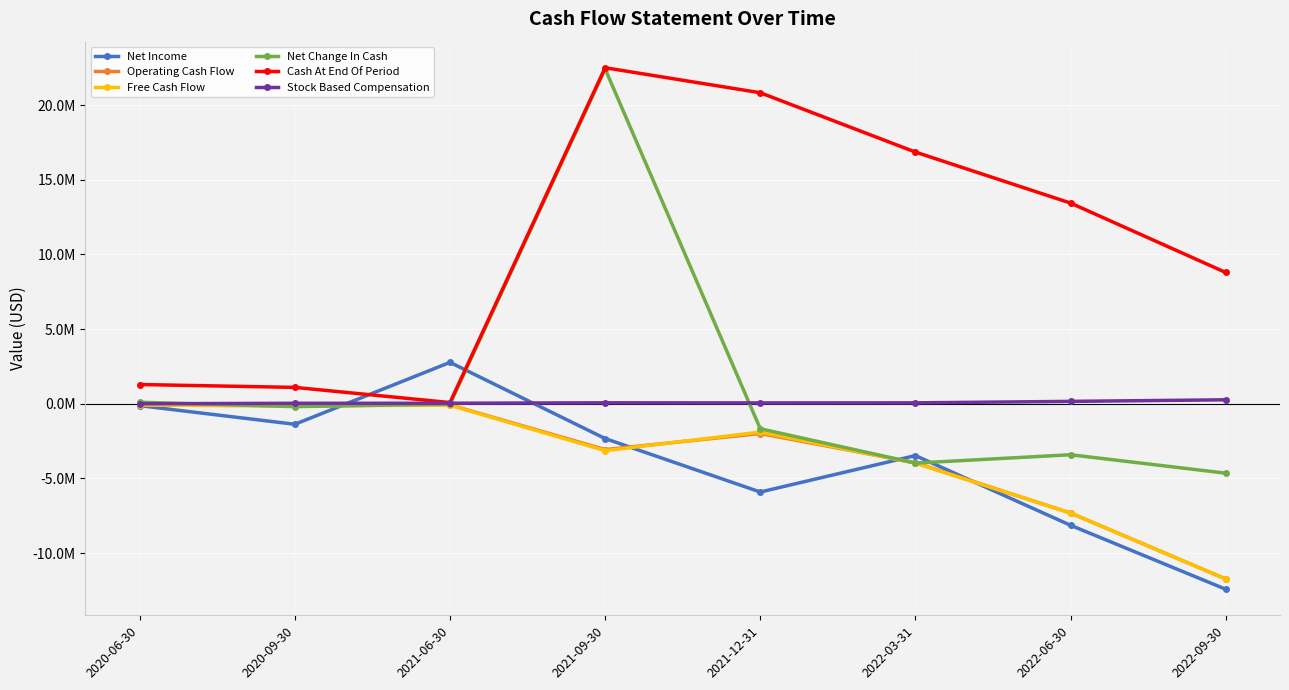

What is the maximum value shown in the chart?

22499856.0